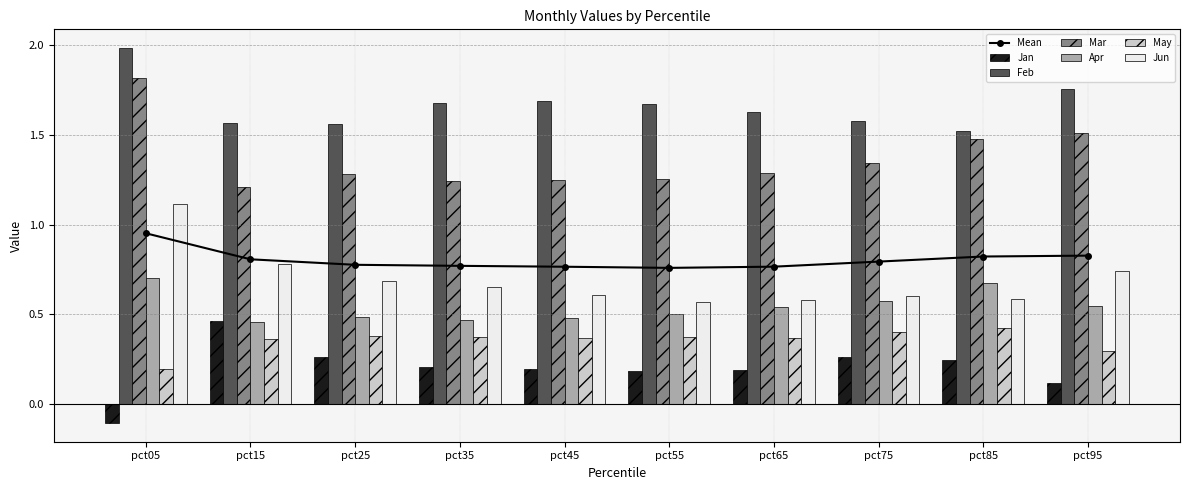

Read the May value at pct15.

0.4